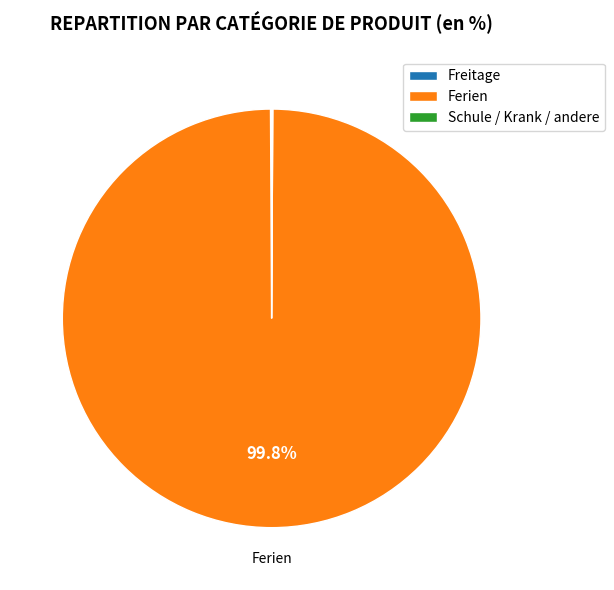

Which slice is the largest?

Ferien